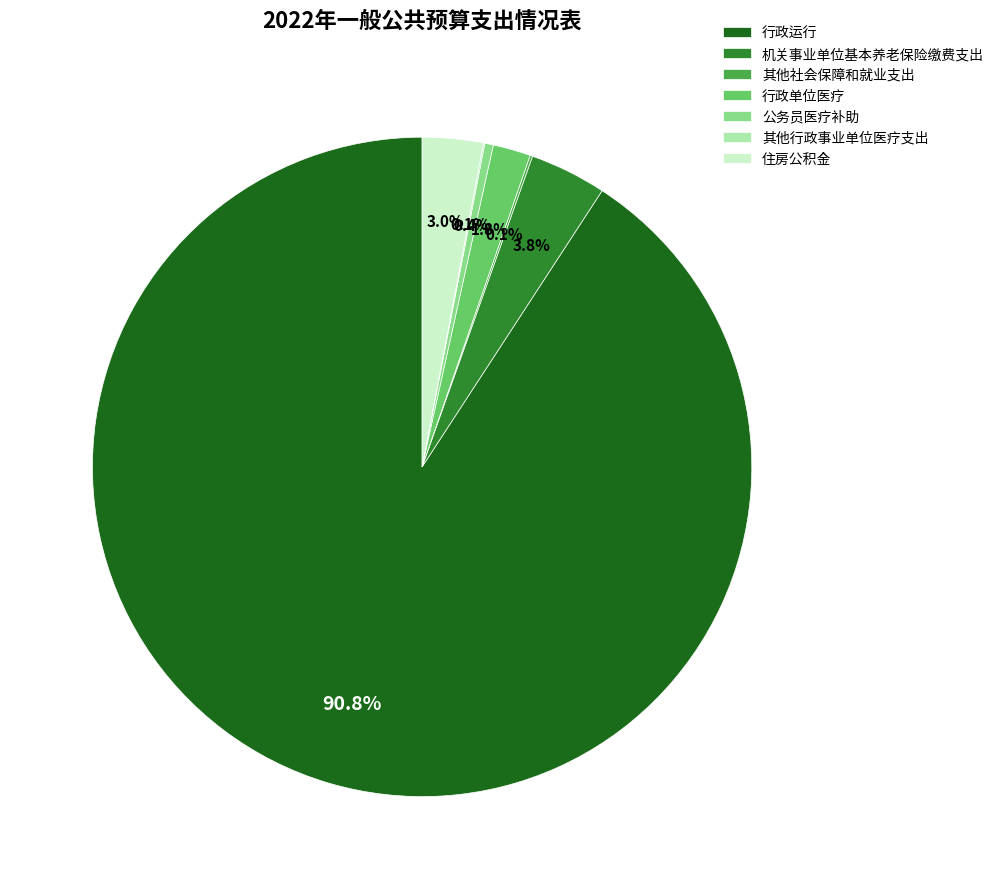

What is the largest slice in the pie chart?

行政运行